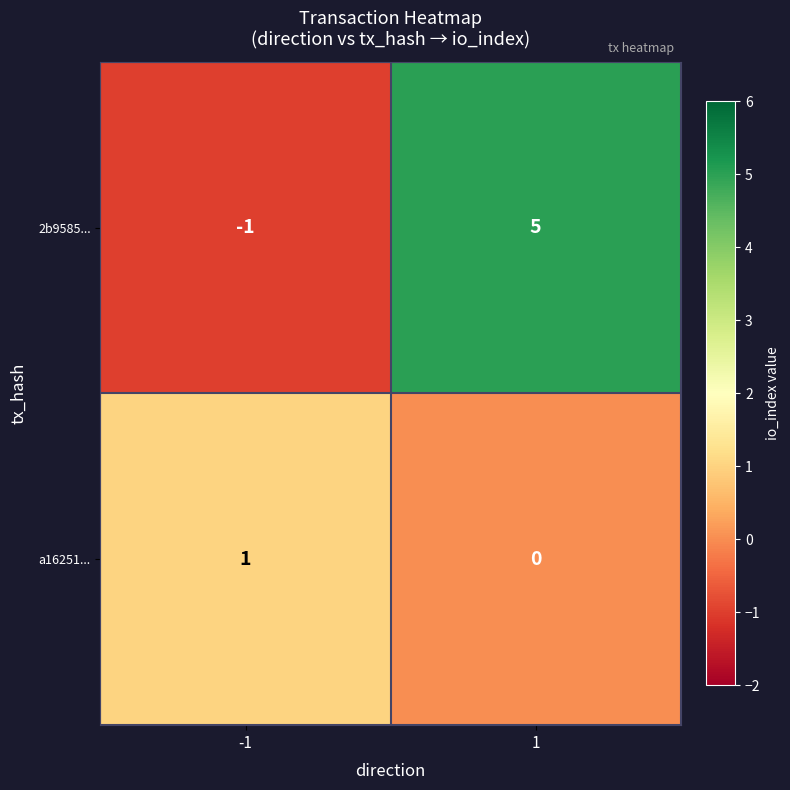

Which category has the lowest value across all series?

-1